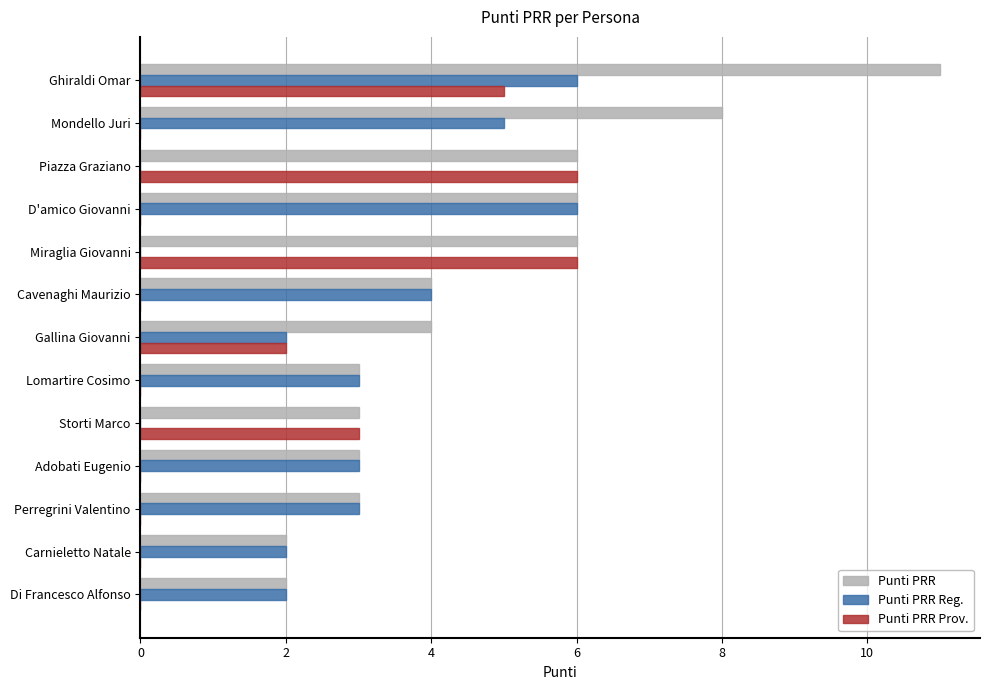

Read the Punti PRR value at Miraglia Giovanni.

6